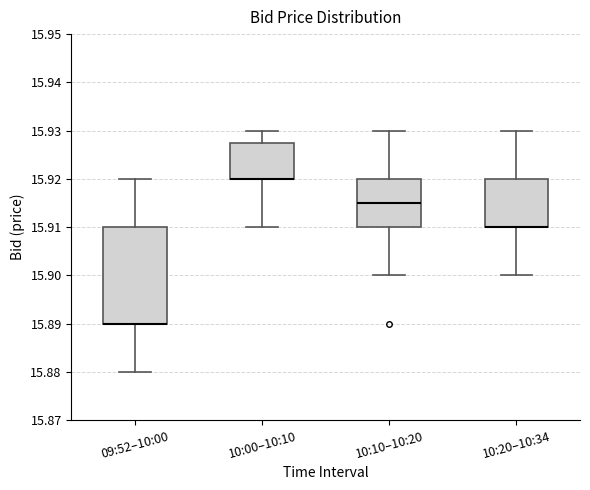

Reading left to right, transcribe this box plot: for each box, give where its median line is, the range the box spans, and where its two whiskers end, as read against the y-axis. The values are not printed on the chart, so give them approximately, as read against the axis.

09:52–10:00: median 15.890 (drawn on the box's lower edge), box 15.890 to 15.910, whiskers 15.880 to 15.920
10:00–10:10: median 15.920 (drawn on the box's lower edge), box 15.920 to 15.928, whiskers 15.910 to 15.930
10:10–10:20: median 15.915, box 15.910 to 15.920, whiskers 15.900 to 15.930
10:20–10:34: median 15.910 (drawn on the box's lower edge), box 15.910 to 15.920, whiskers 15.900 to 15.930